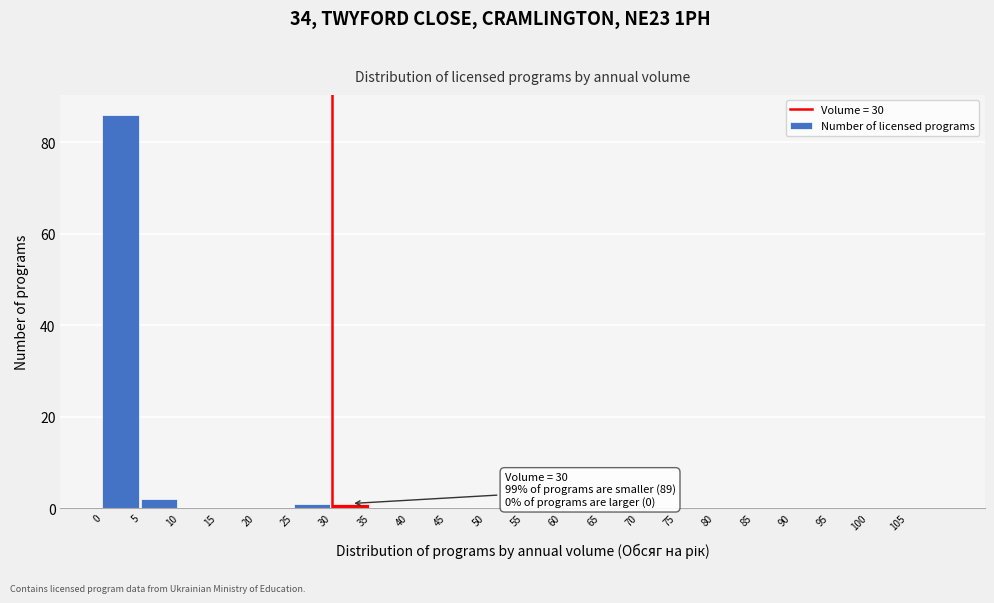

Over which range of the x-axis is the bar tallest?

0 to 5